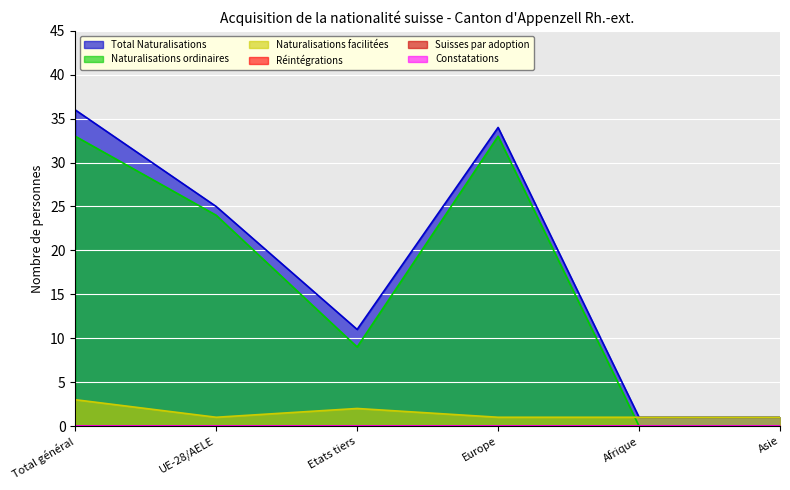

Is it true that Total Naturalisations equals 22 at Total général?

False